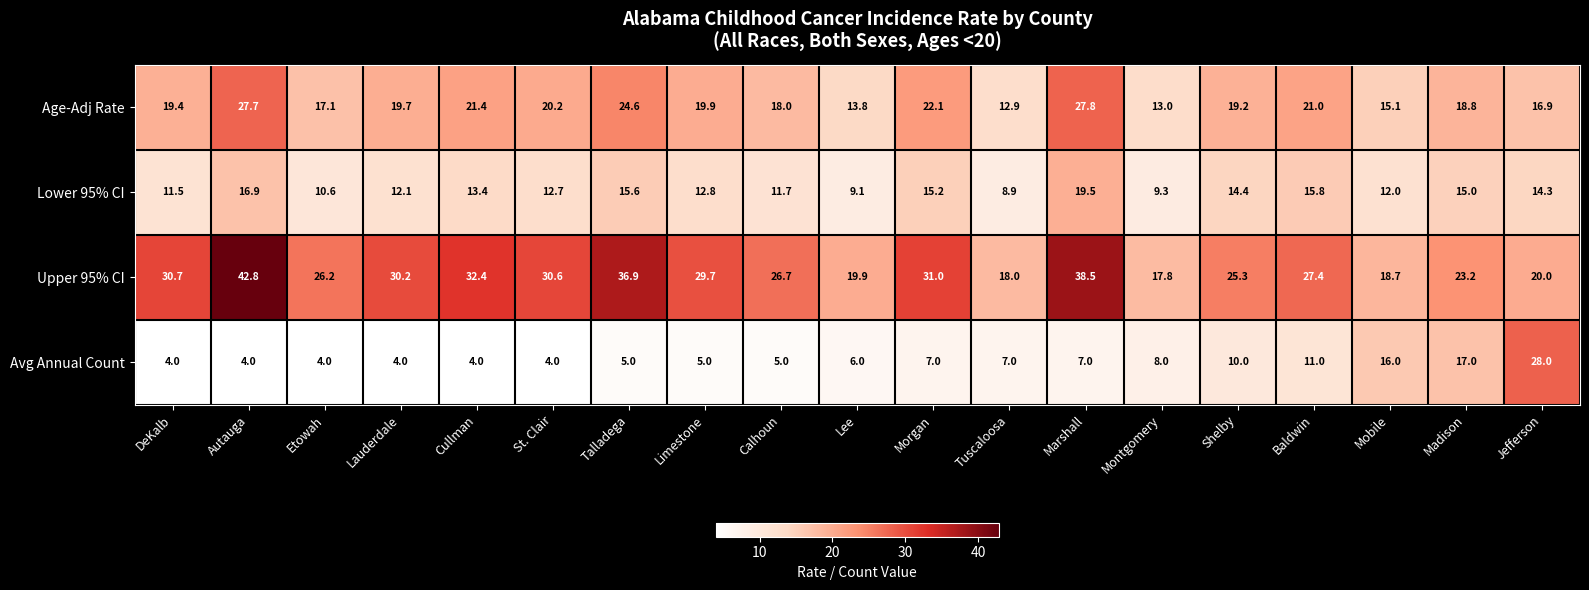

List the series in order of their overall mean, lowest first.

Avg Annual Count, Lower 95% CI, Age-Adj Rate, Upper 95% CI